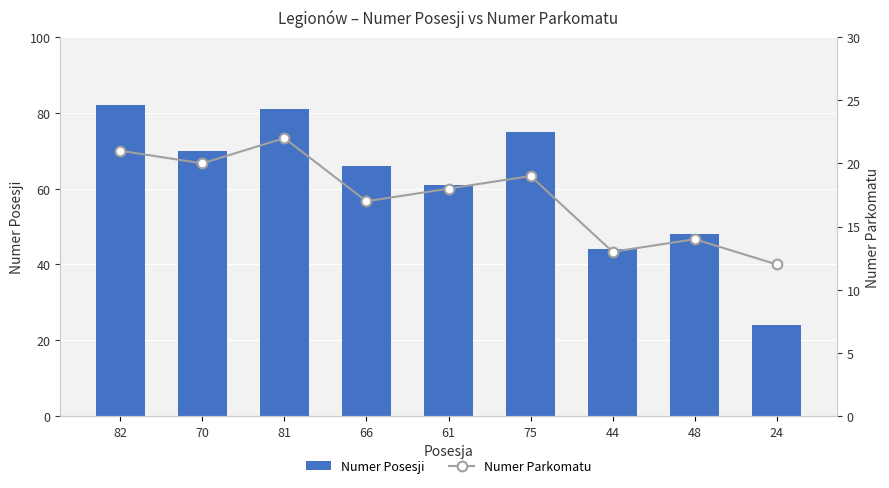

Is it true that Numer Posesji equals 21 at 48?

False